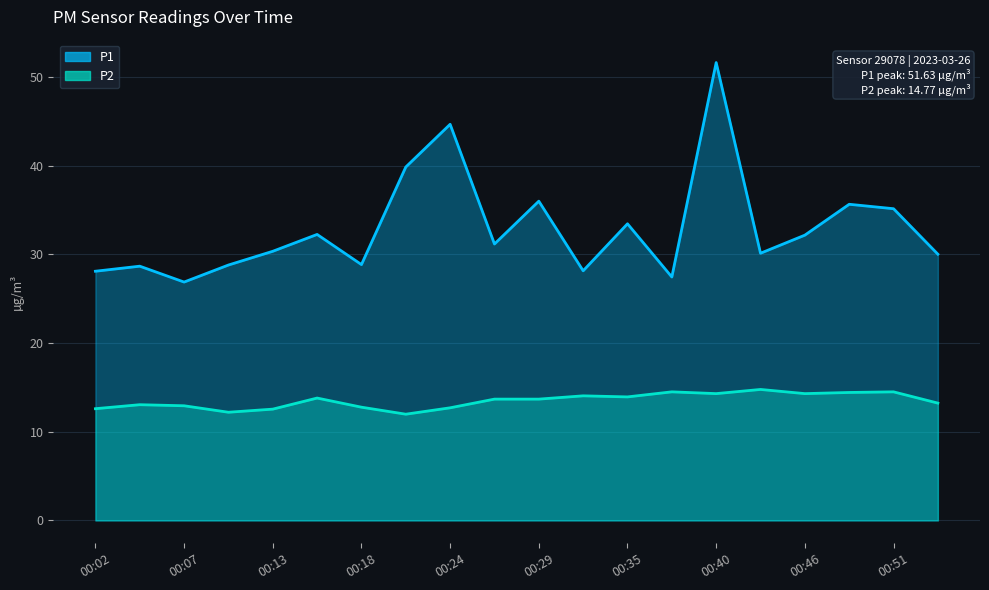

What are all the series names shown in the legend?

P1, P2